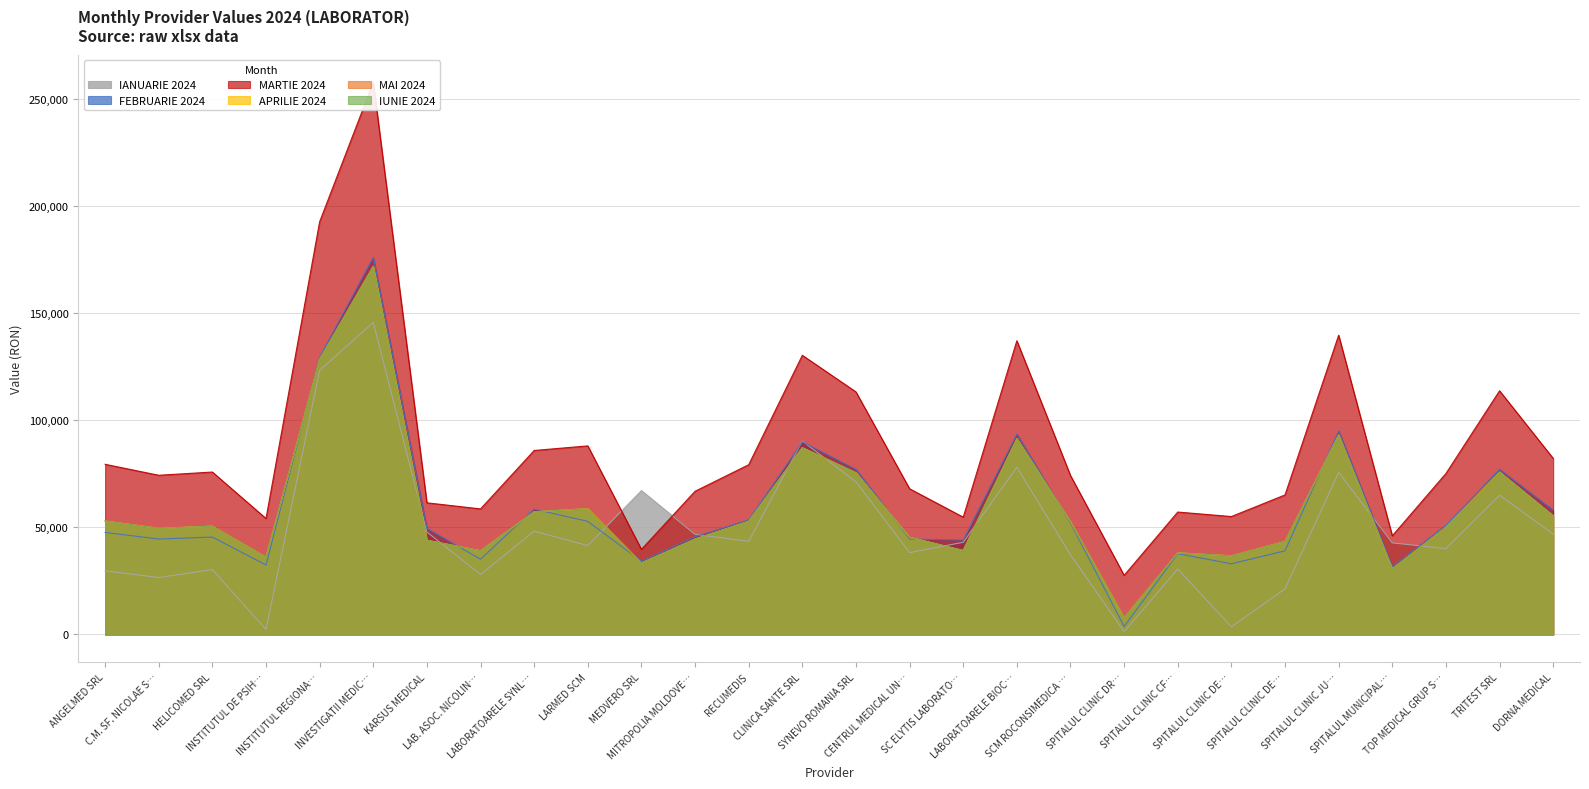

True or false: APRILIE 2024 has more than 2 interior local peaks.

True